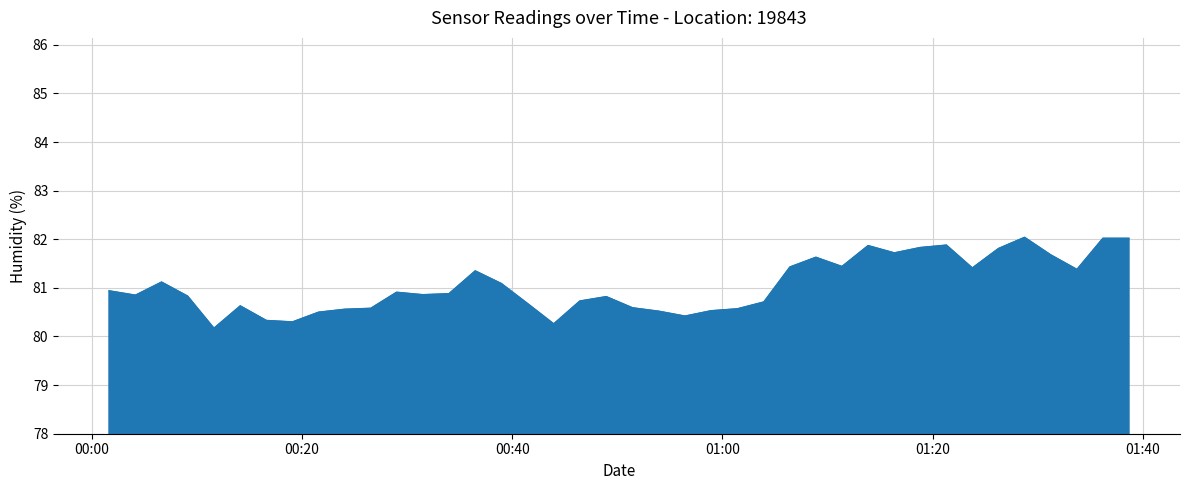

What is the minimum value shown in the chart?

80.2